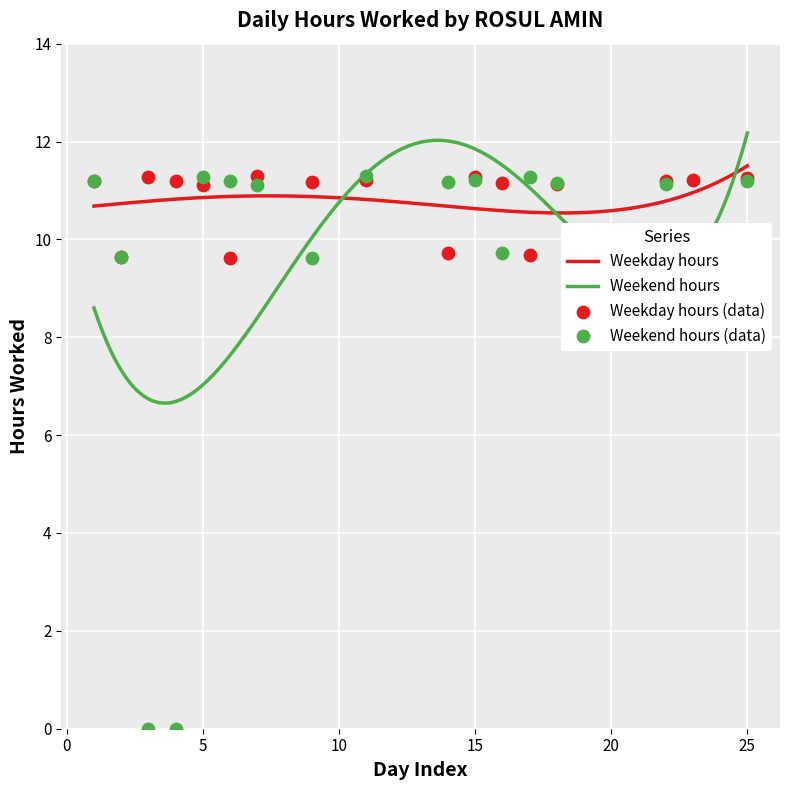

Which series contains the highest Y value?

Weekday hours